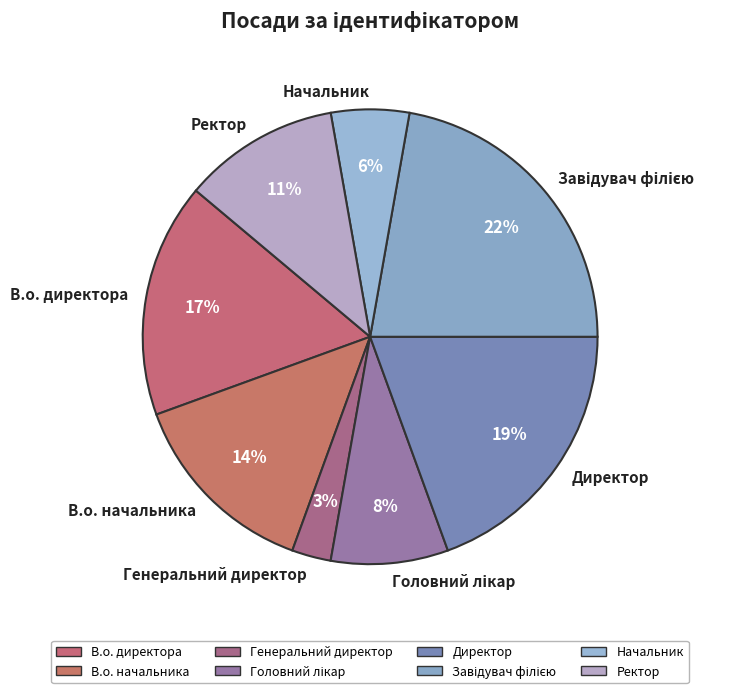

To the nearest percent, what is the average slice percentage?

12%